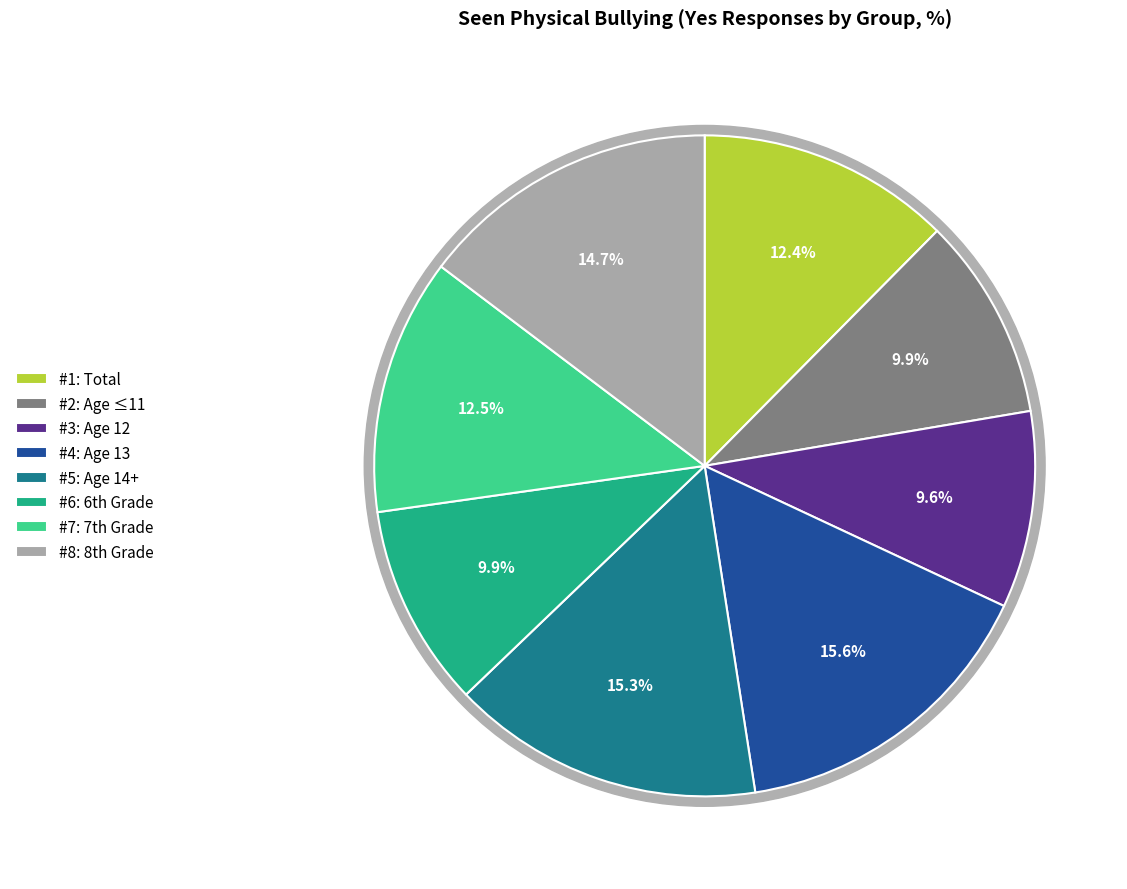

Count the number of slices in the pie.

8